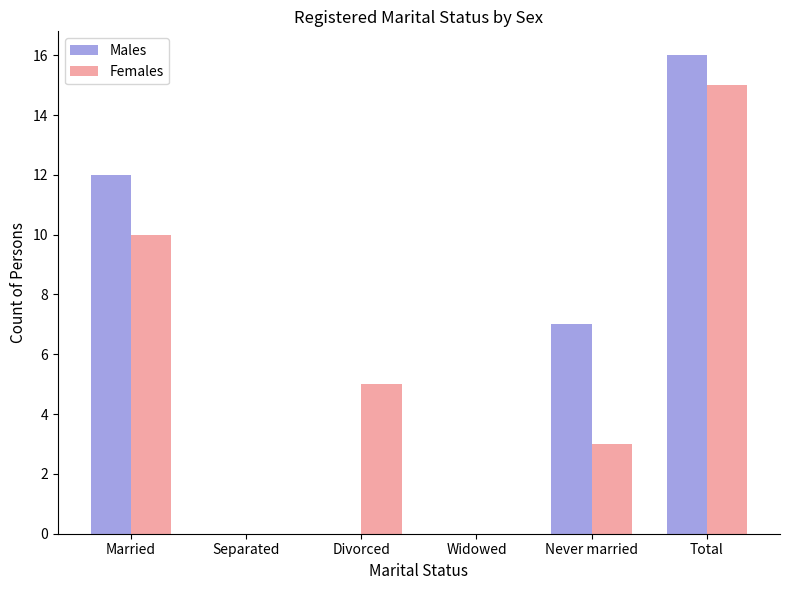

Is it true that Females equals 3 at Never married?

True